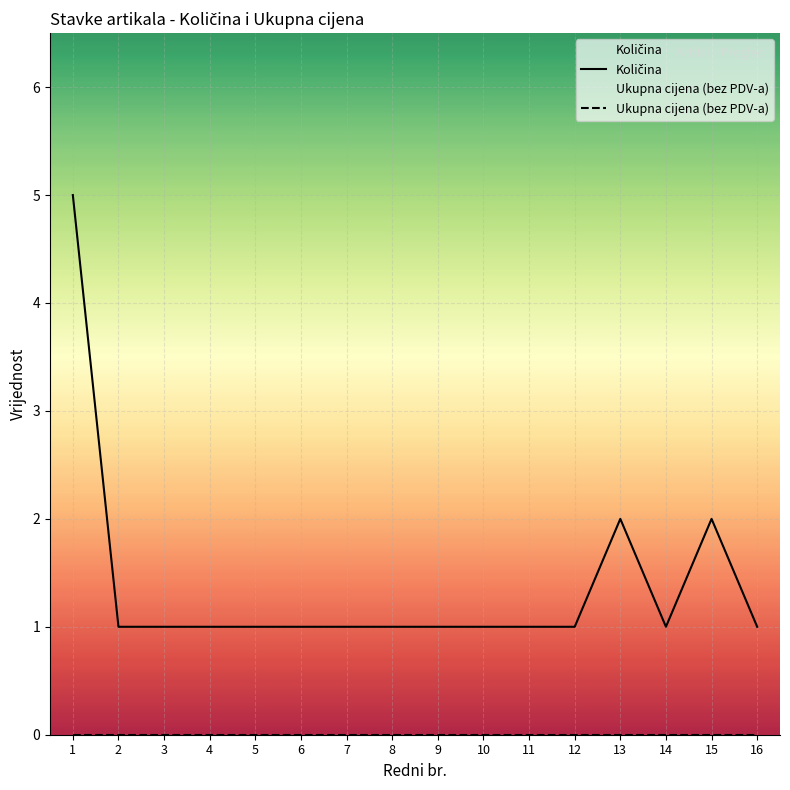

Where is the first local maximum for Količina?

13